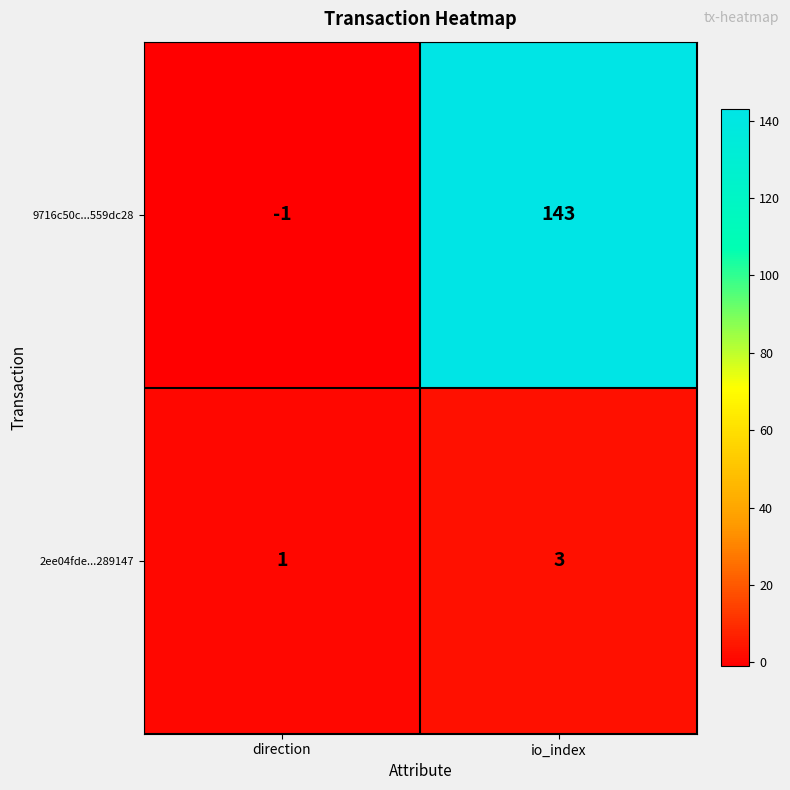

How many values in 9716c50c...559dc28 are below zero?

1